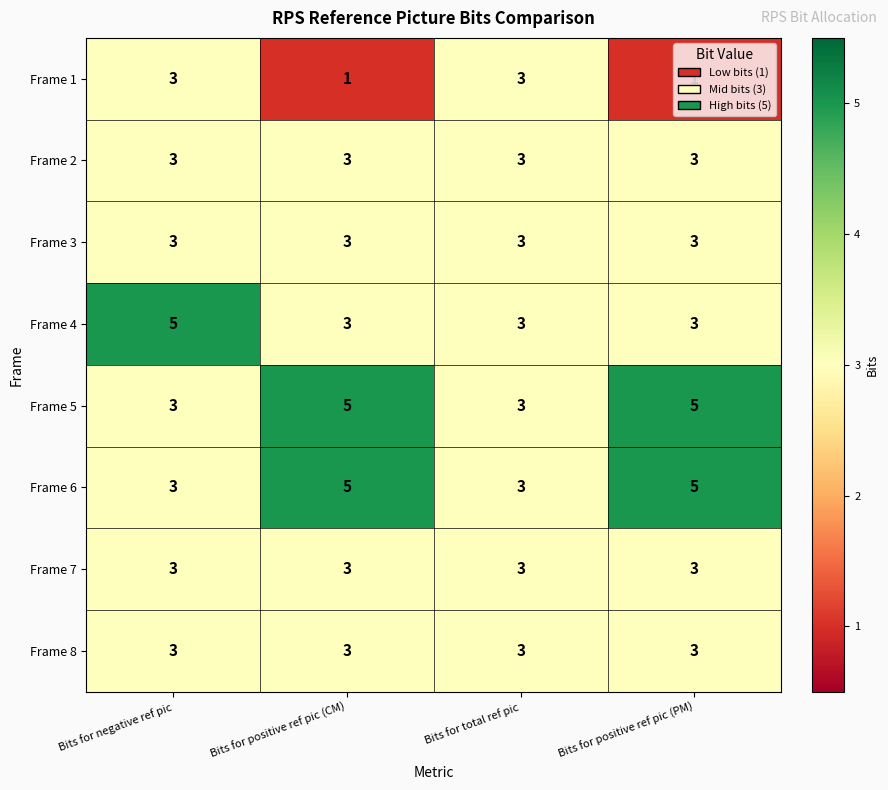

What is the spread (max minus min) of values at Bits for positive ref pic (CM)?

4